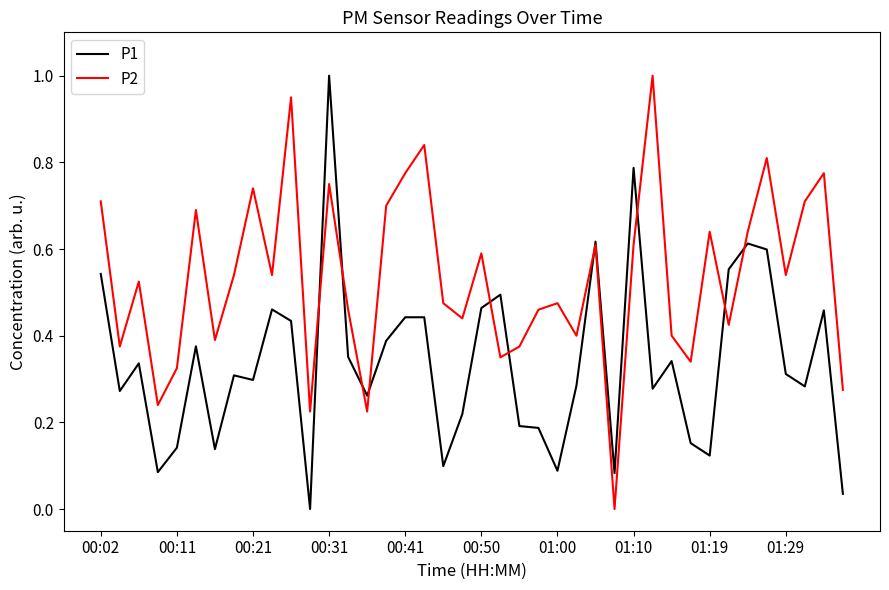

What is the greatest value displayed?

1.0